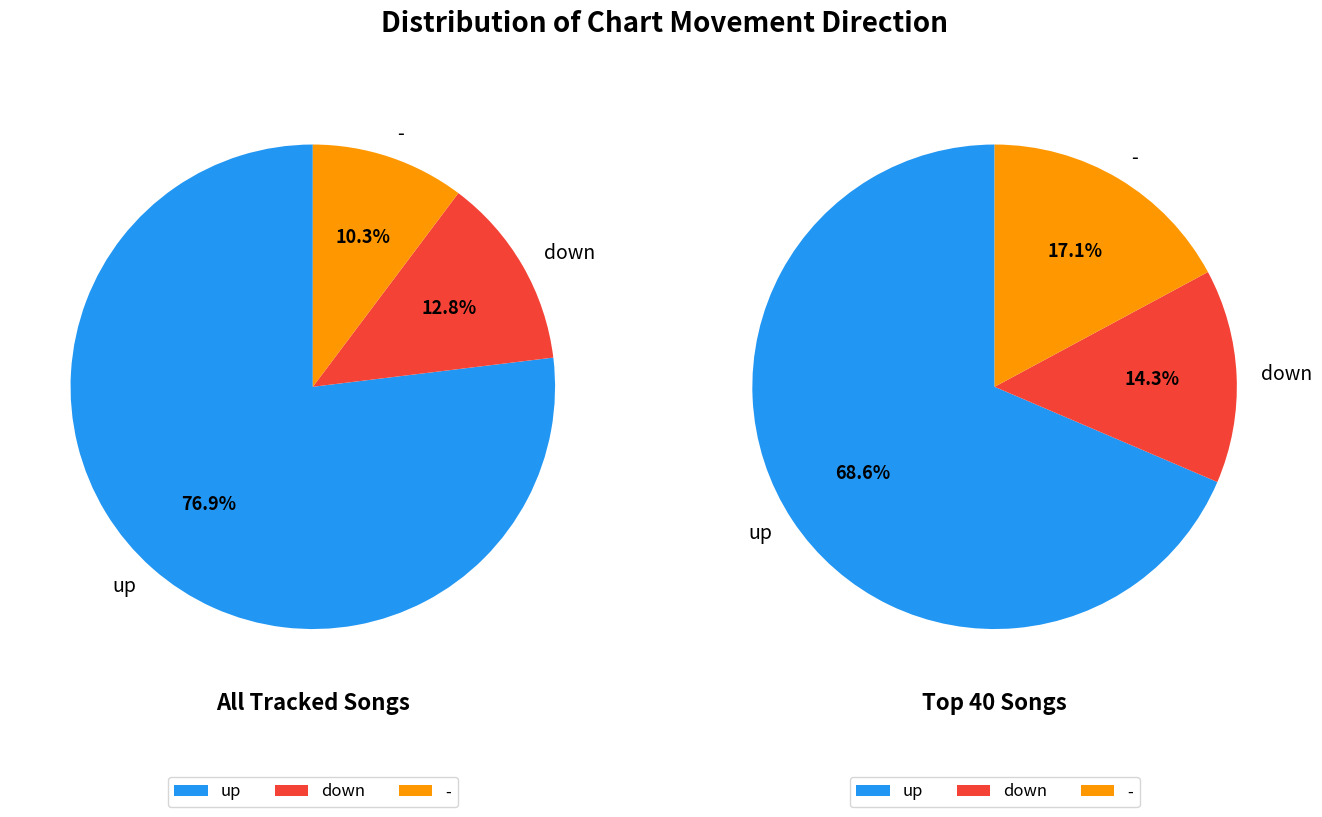

Is the sum of up and - greater than half?

Yes